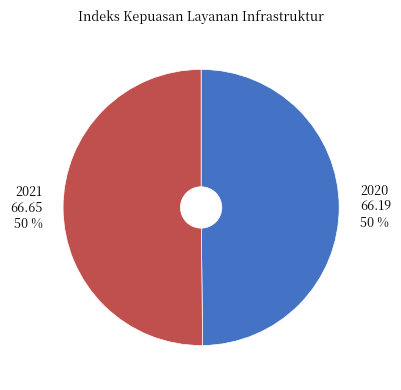

Count the number of slices in the pie.

2